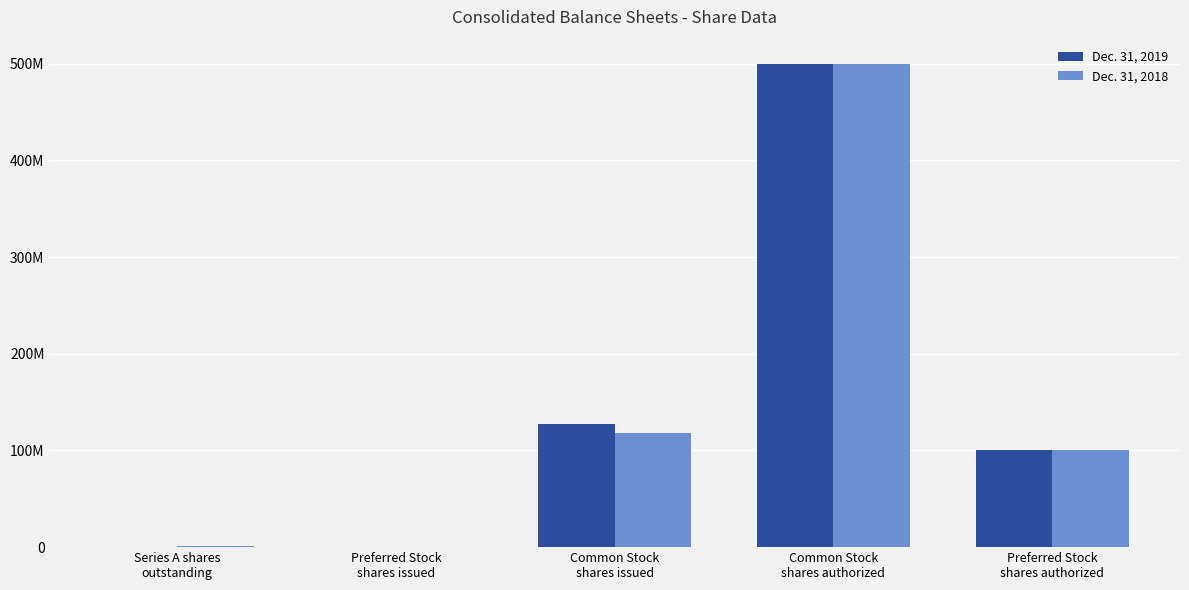

Which has a higher value, Preferred Stock
shares authorized or Common Stock
shares authorized?

Common Stock
shares authorized